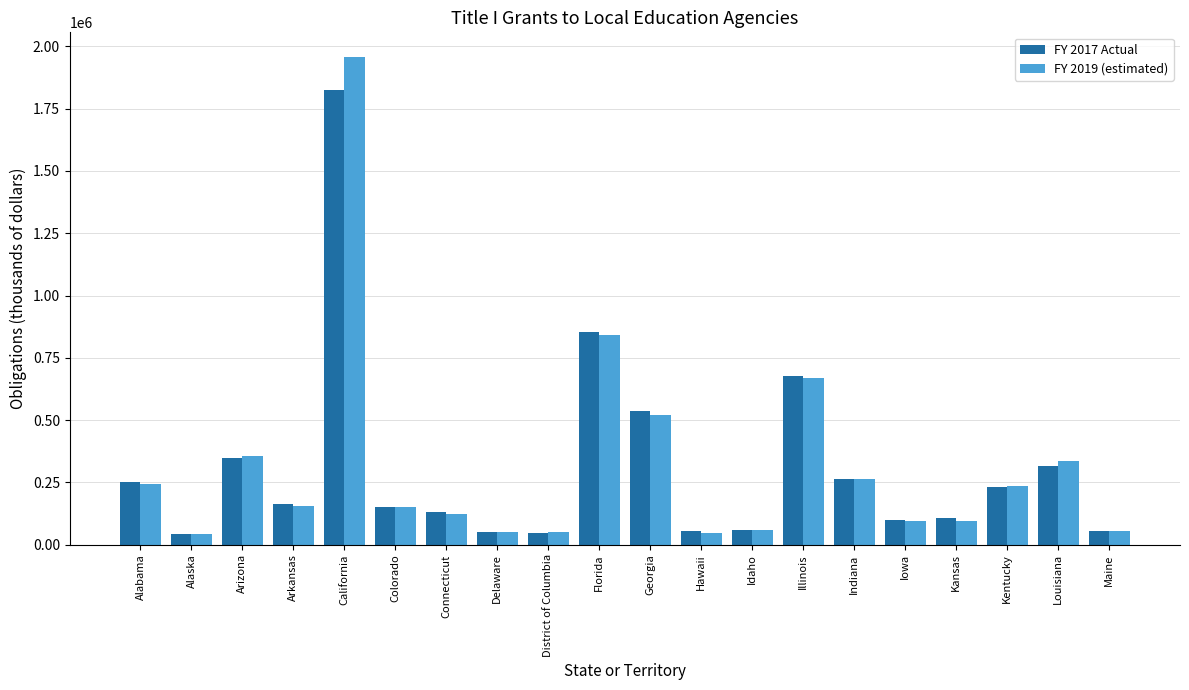

Which label corresponds to the largest value in the chart?

California